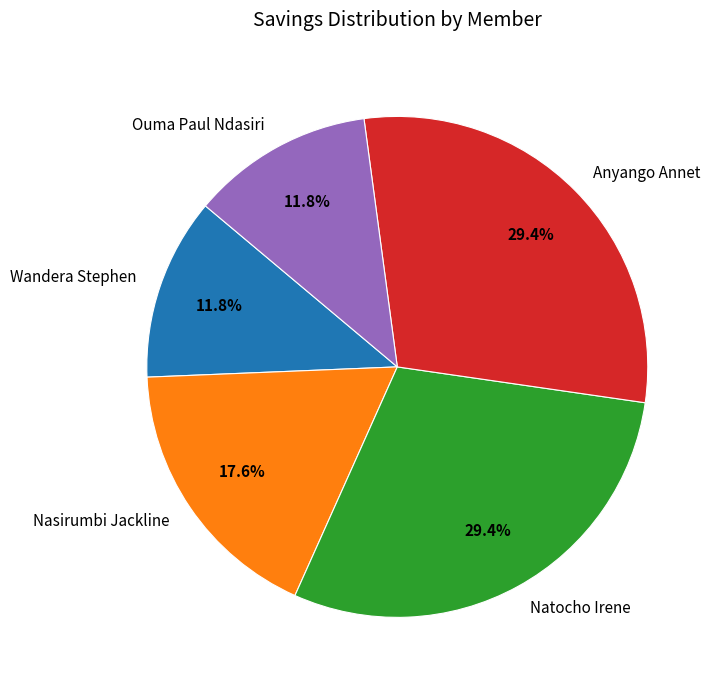

How many segments does this pie chart have?

5